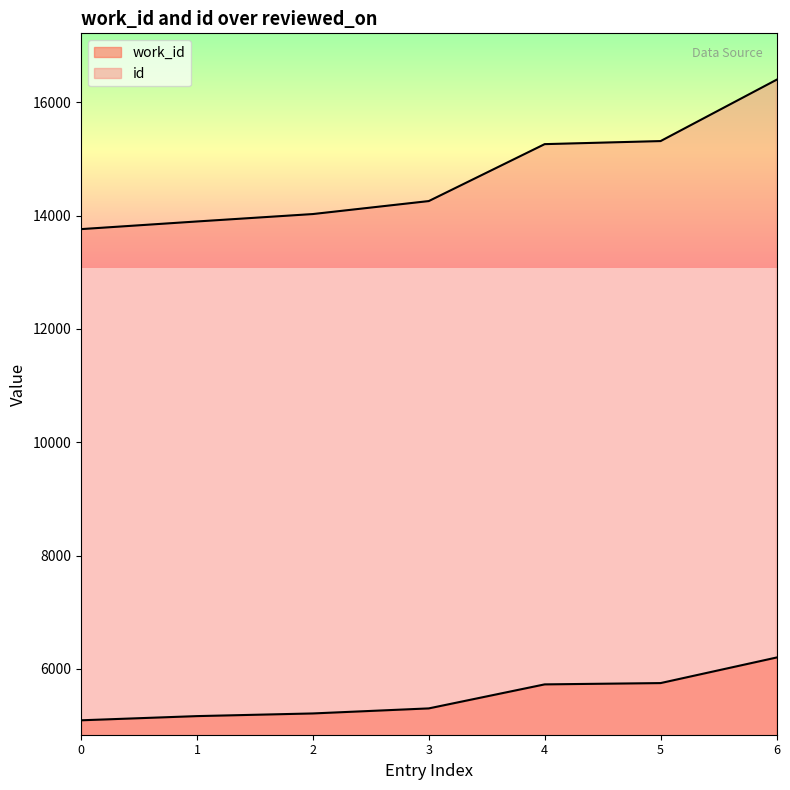

Rank the series by their maximum value, from highest to lowest.

id, work_id